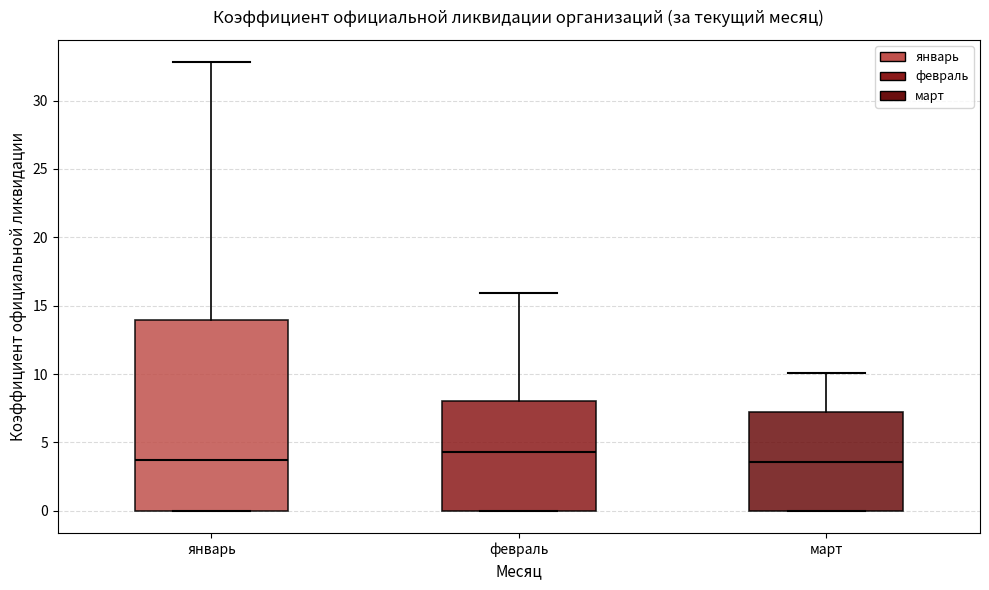

Reading left to right, read every box against the y-axis: the position of its median line, the range the box covers, and the ends of its whiskers. The values are not printed on the chart, so give them approximately, as read against the axis.

январь: median 4.0, box 0.0 to 14.0, whiskers 0.0 to 33.0
февраль: median 4.5, box 0.0 to 8.0, whiskers 0.0 to 16.0
март: median 3.5, box 0.0 to 7.0, whiskers 0.0 to 10.0